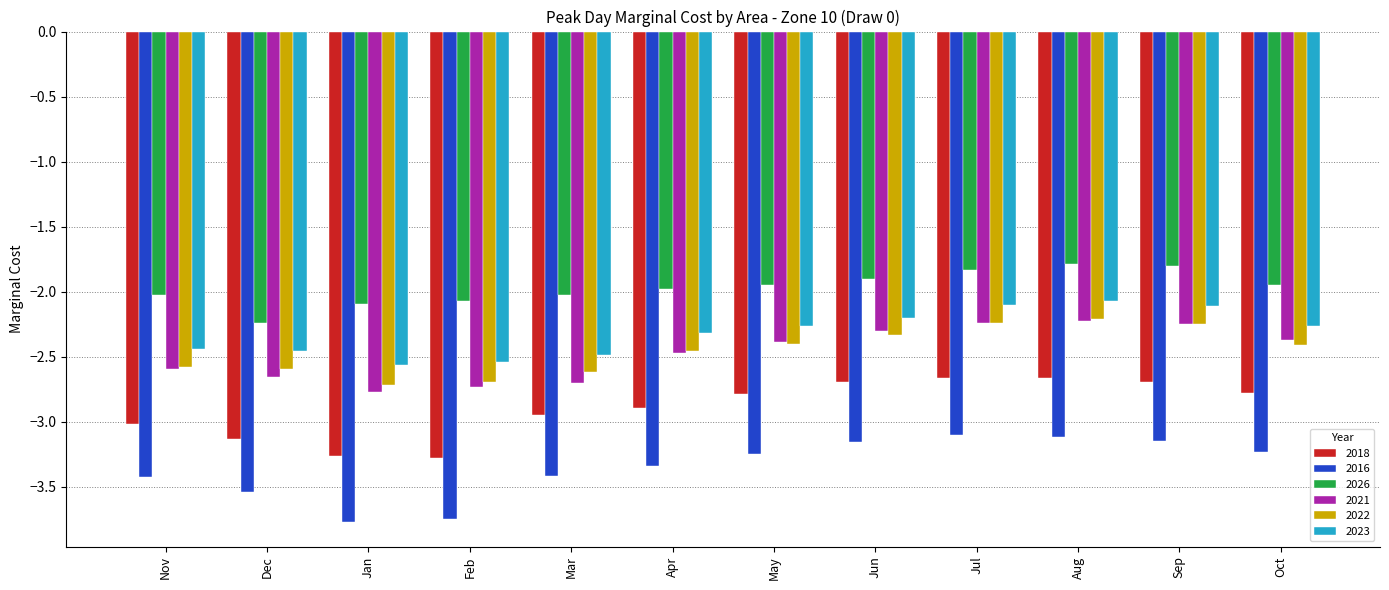

What is the difference between the highest and lowest values at Mar?

1.4